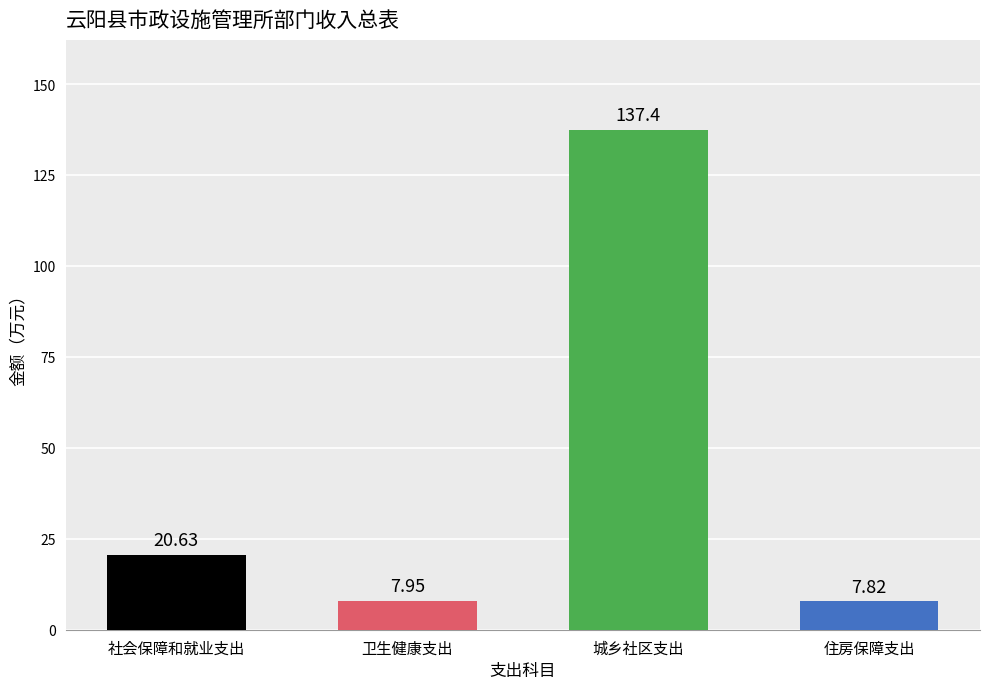

What position from the left is 城乡社区支出?

3